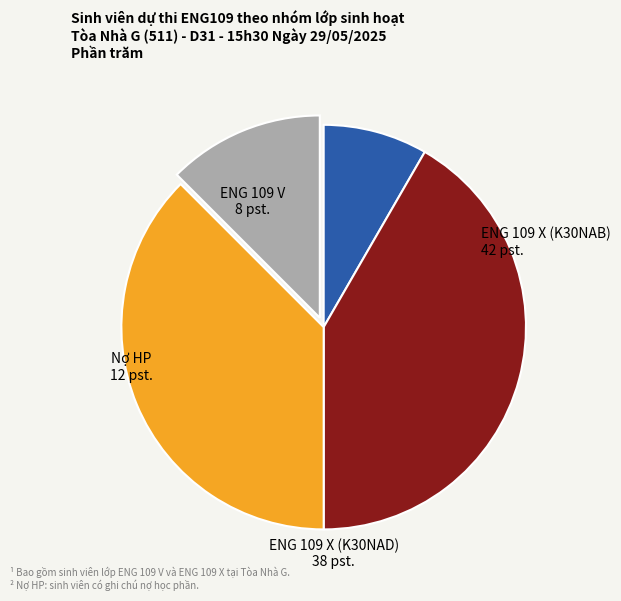

How many segments does this pie chart have?

4